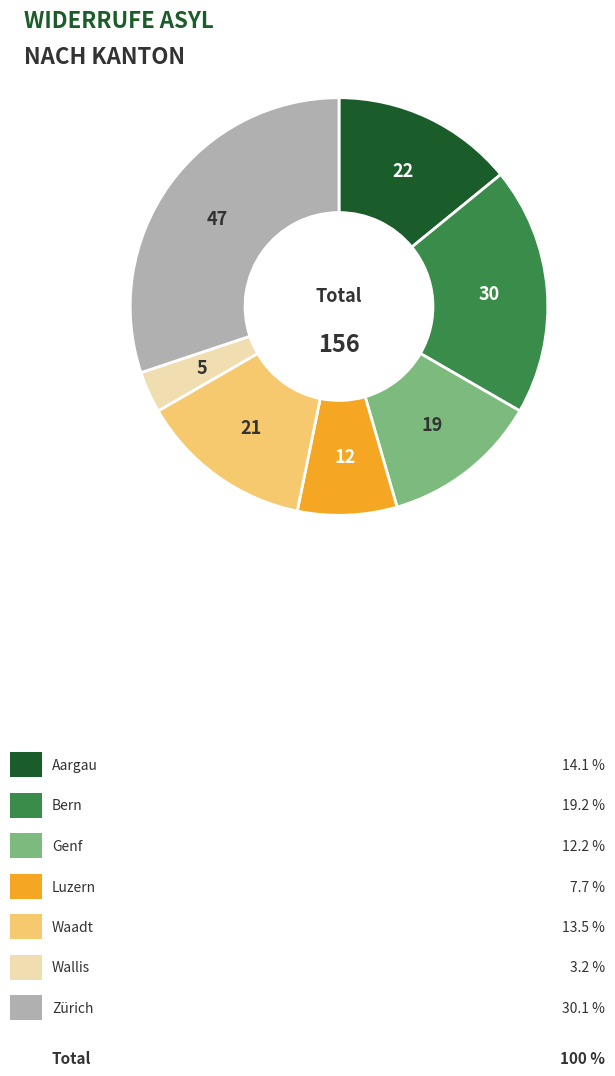

Does any single category account for the majority?

No